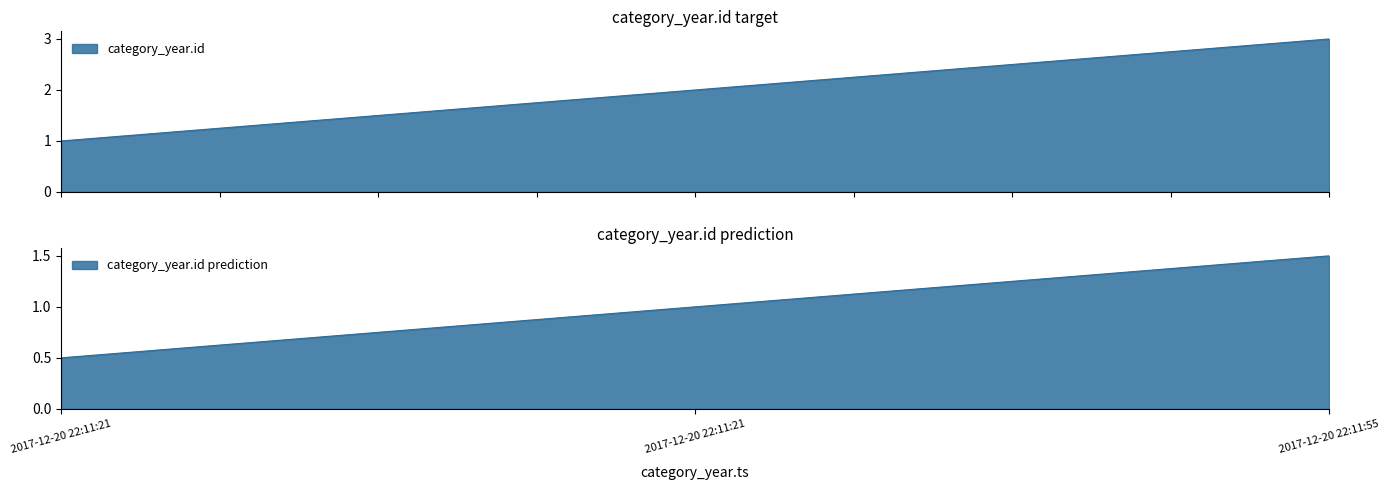

What is the approximate value at 2017-12-20 22:11:55?

3